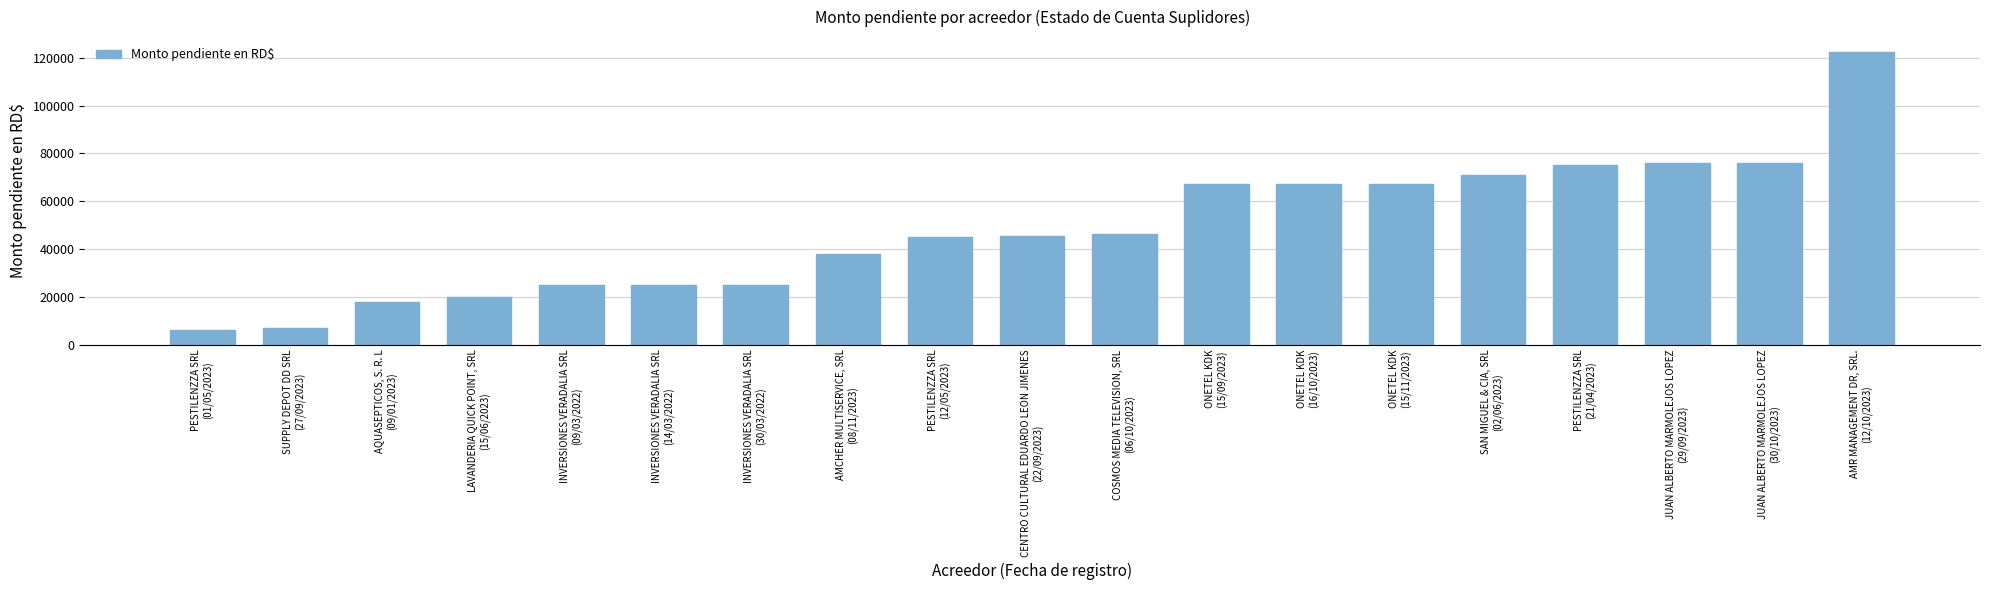

What is the greatest value displayed?

122544.2